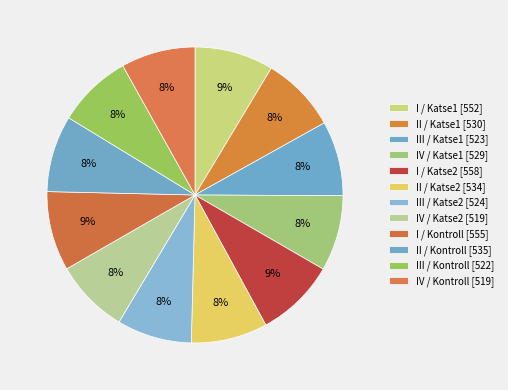

How many segments does this pie chart have?

12